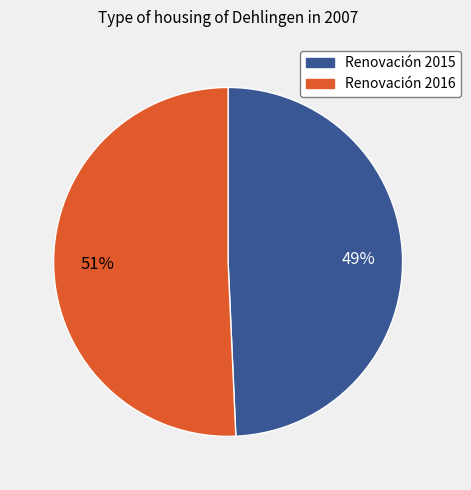

To the nearest percent, what percentage of the pie is Renovación 2016?

51%